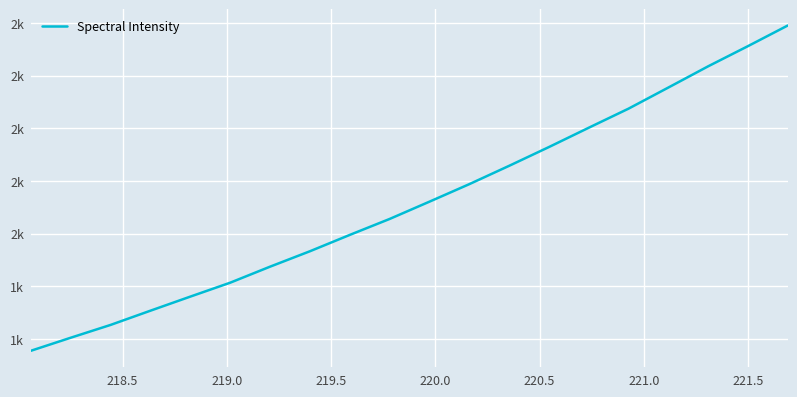

Does the chart have visible grid lines?

Yes